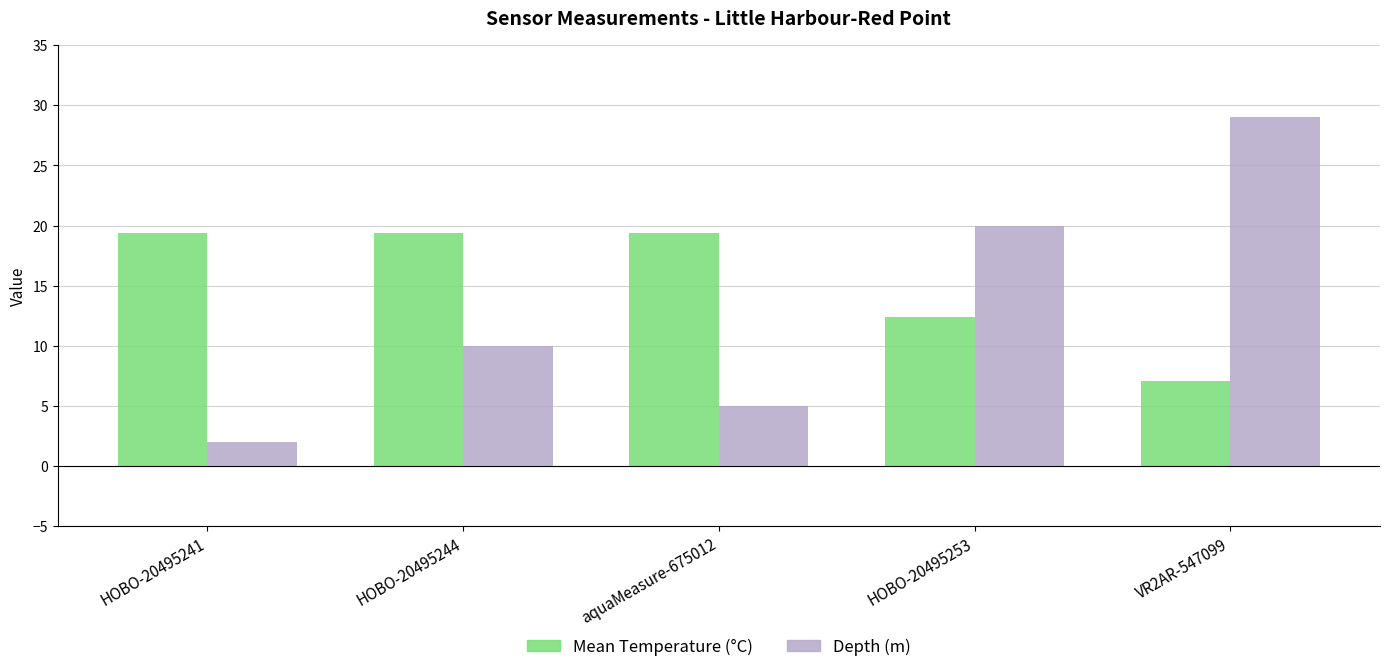

True or false: Mean Temperature (°C) has a value of 12.4 at HOBO-20495253.

True